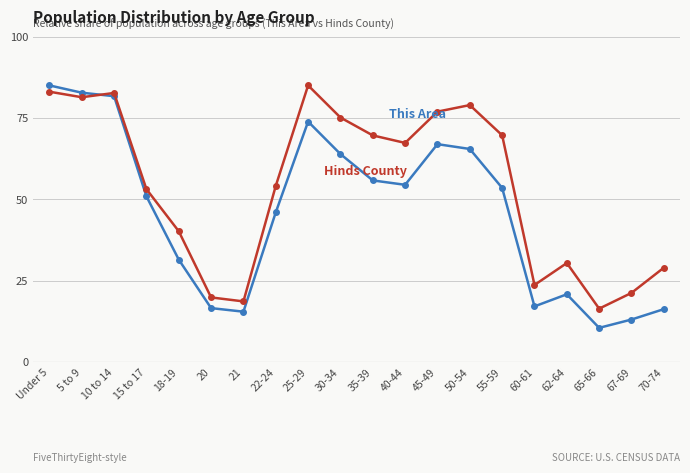

What is the spread (max minus min) of values at 20?

3.3